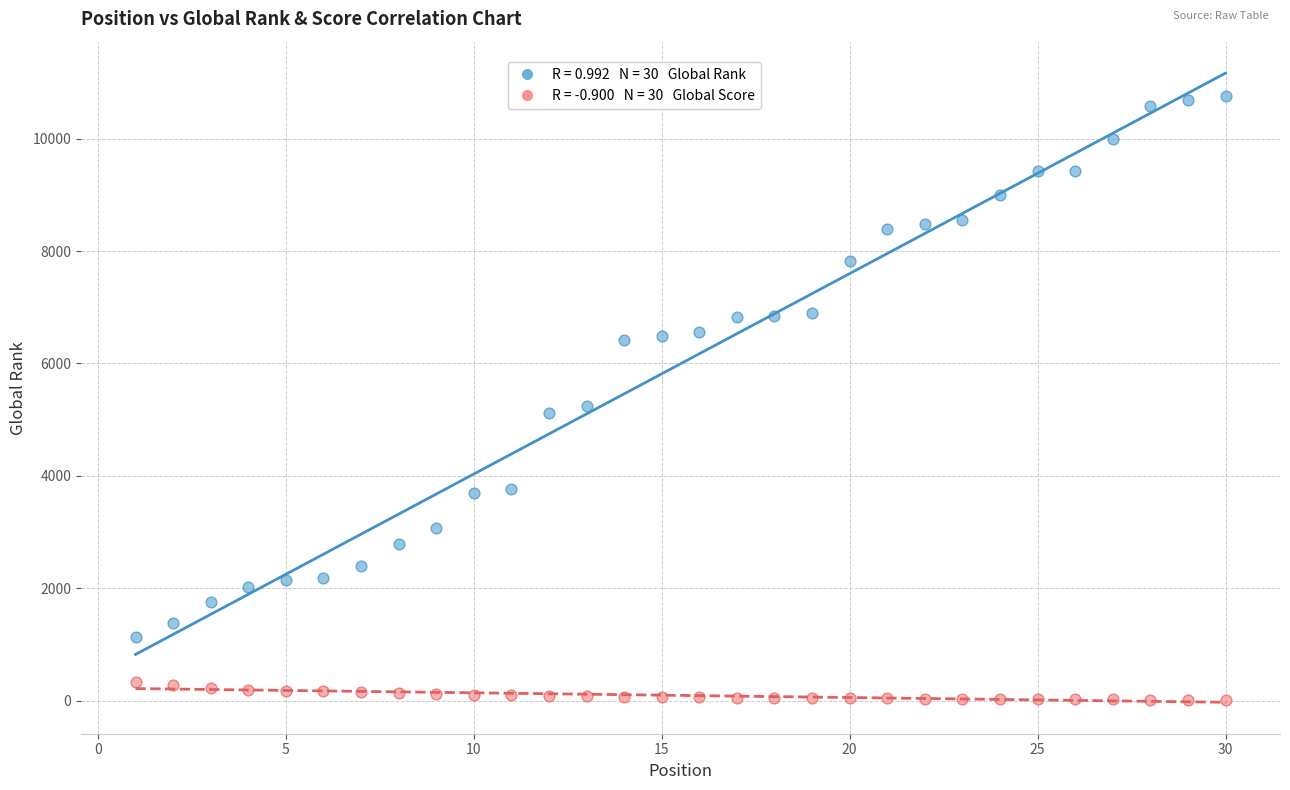

Across all series, what Y value is closest to 5380?

5241